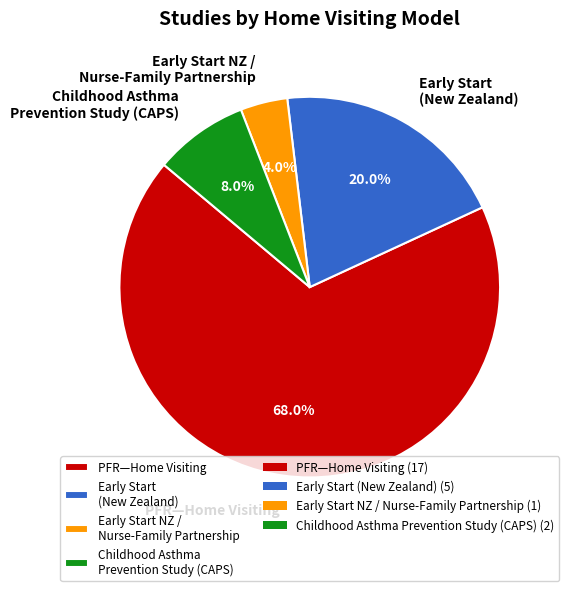

Which has a higher value, Early Start (New Zealand) or Childhood Asthma Prevention Study (CAPS)?

Early Start (New Zealand)